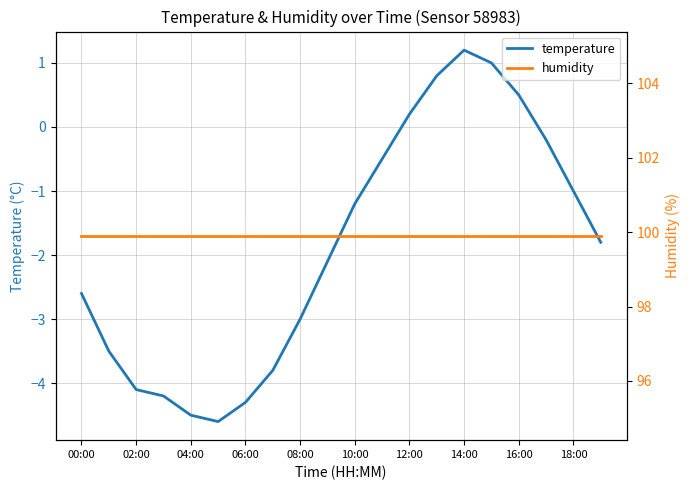

The temperature series shows -1.0 at 18:00. True or false?

True